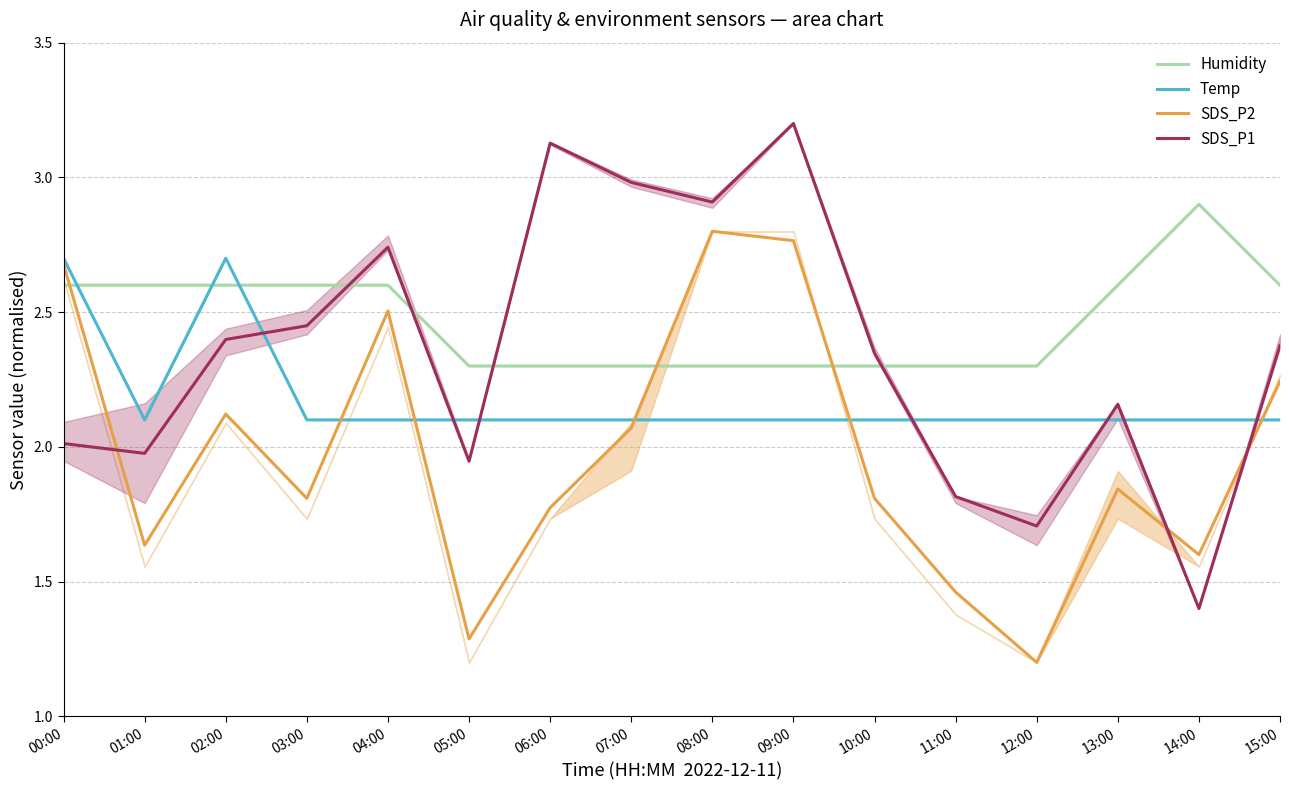

Is the value of Temp at 15:00 greater than the value of Humidity at 15:00?

No